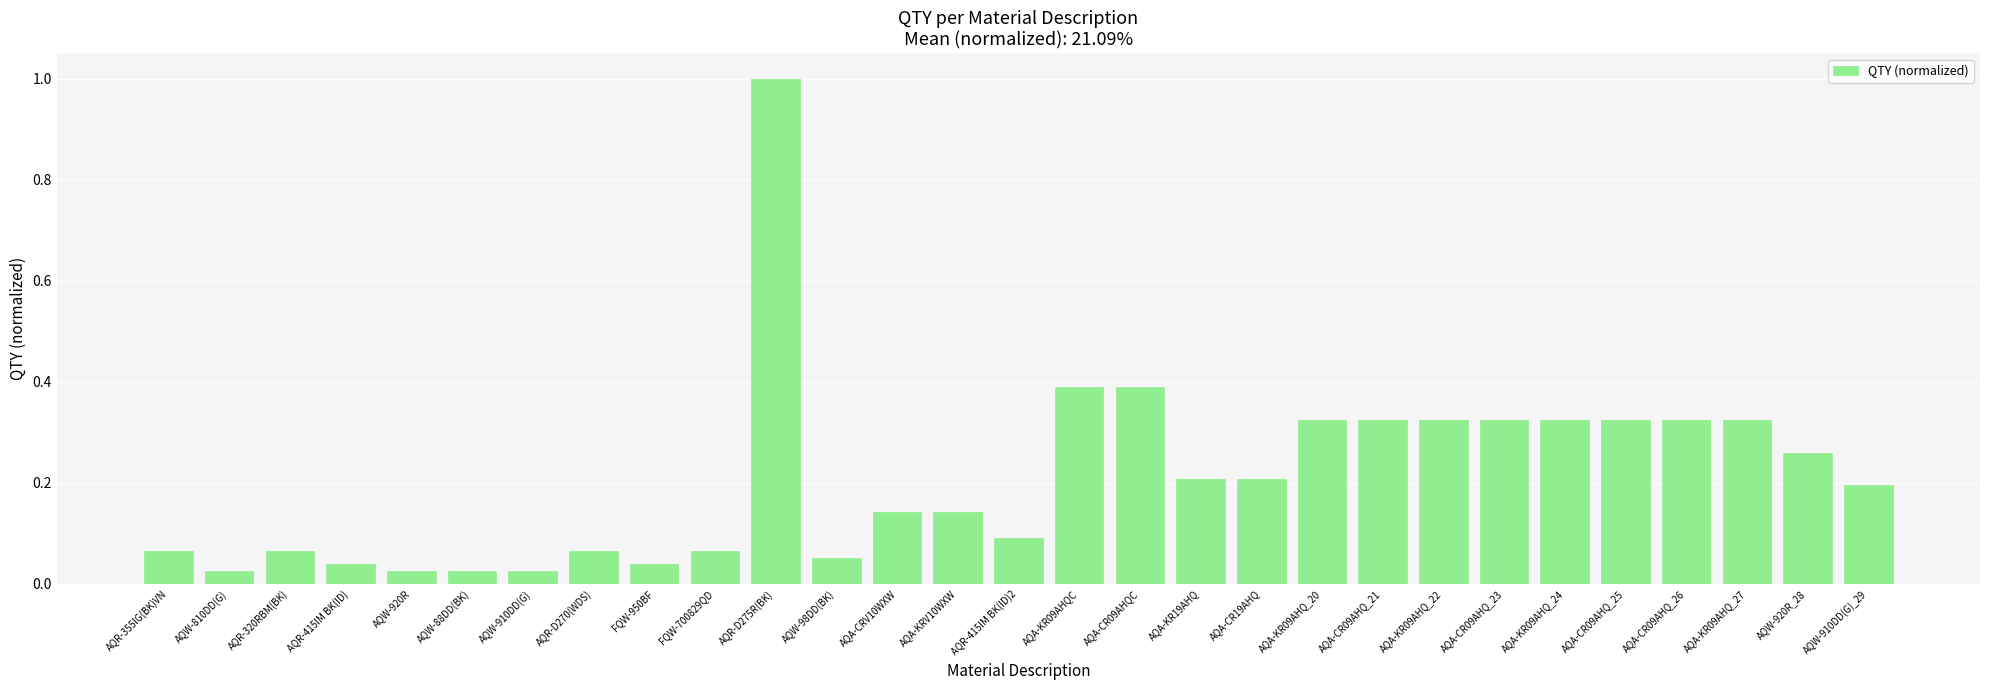

Between AQA-CRV10WXW and AQW-810DD(G), which is larger?

AQA-CRV10WXW